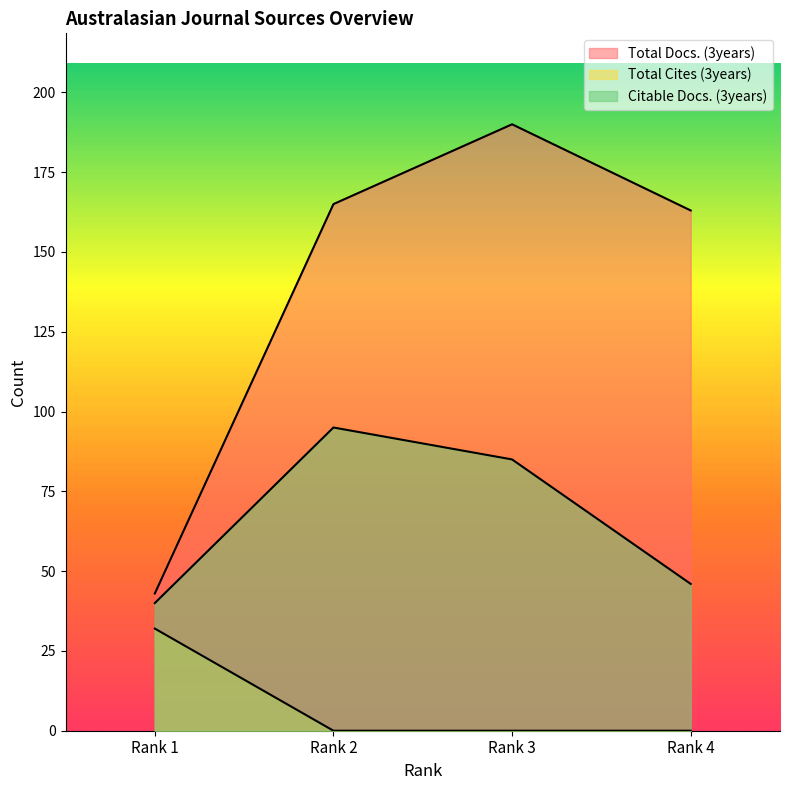

List the series in order of their overall mean, highest first.

Total Docs. (3years), Citable Docs. (3years), Total Cites (3years)